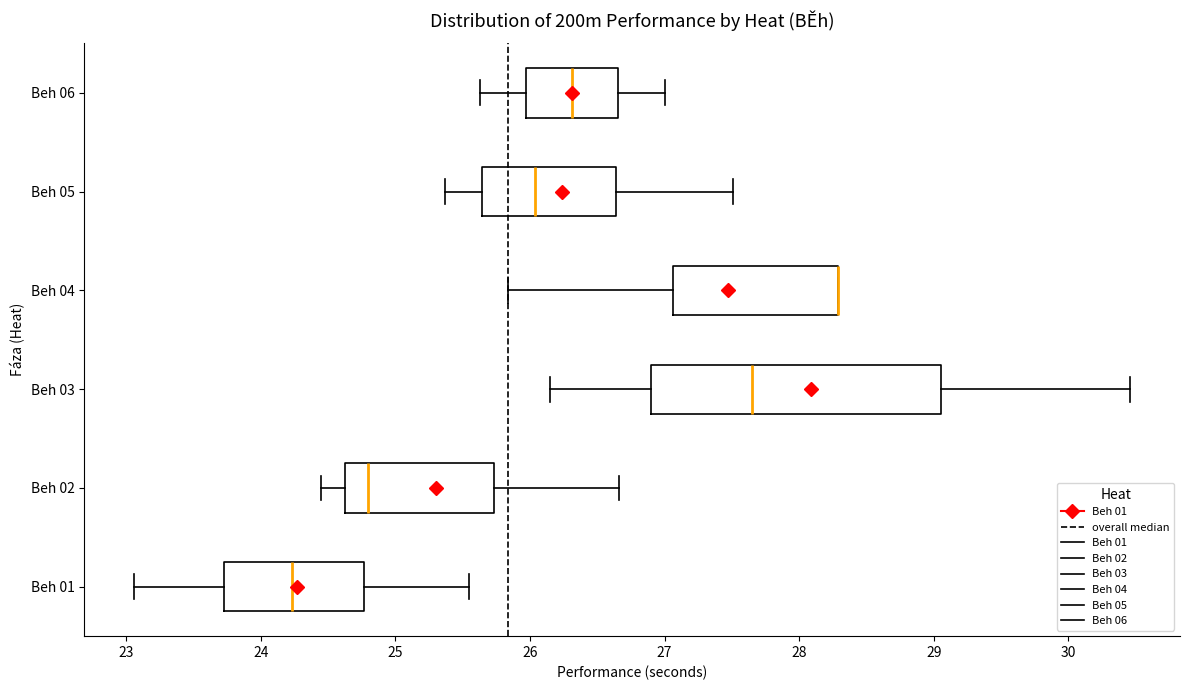

Reading bottom to top, read every box against the x-axis: the position of its median line, the range the box covers, and the ends of its whiskers. The values are not printed on the chart, so give them approximately, as read against the axis.

Beh 01: median 24.2, box 23.7 to 24.8, whiskers 23.1 to 25.6
Beh 02: median 24.8, box 24.6 to 25.7, whiskers 24.5 to 26.7
Beh 03: median 27.7, box 26.9 to 29.1, whiskers 26.2 to 30.5
Beh 04: median 28.3 (drawn on the box's right edge), box 27.1 to 28.3, whiskers 25.8 to 28.3
Beh 05: median 26.0, box 25.6 to 26.6, whiskers 25.4 to 27.5
Beh 06: median 26.3, box 26.0 to 26.7, whiskers 25.6 to 27.0